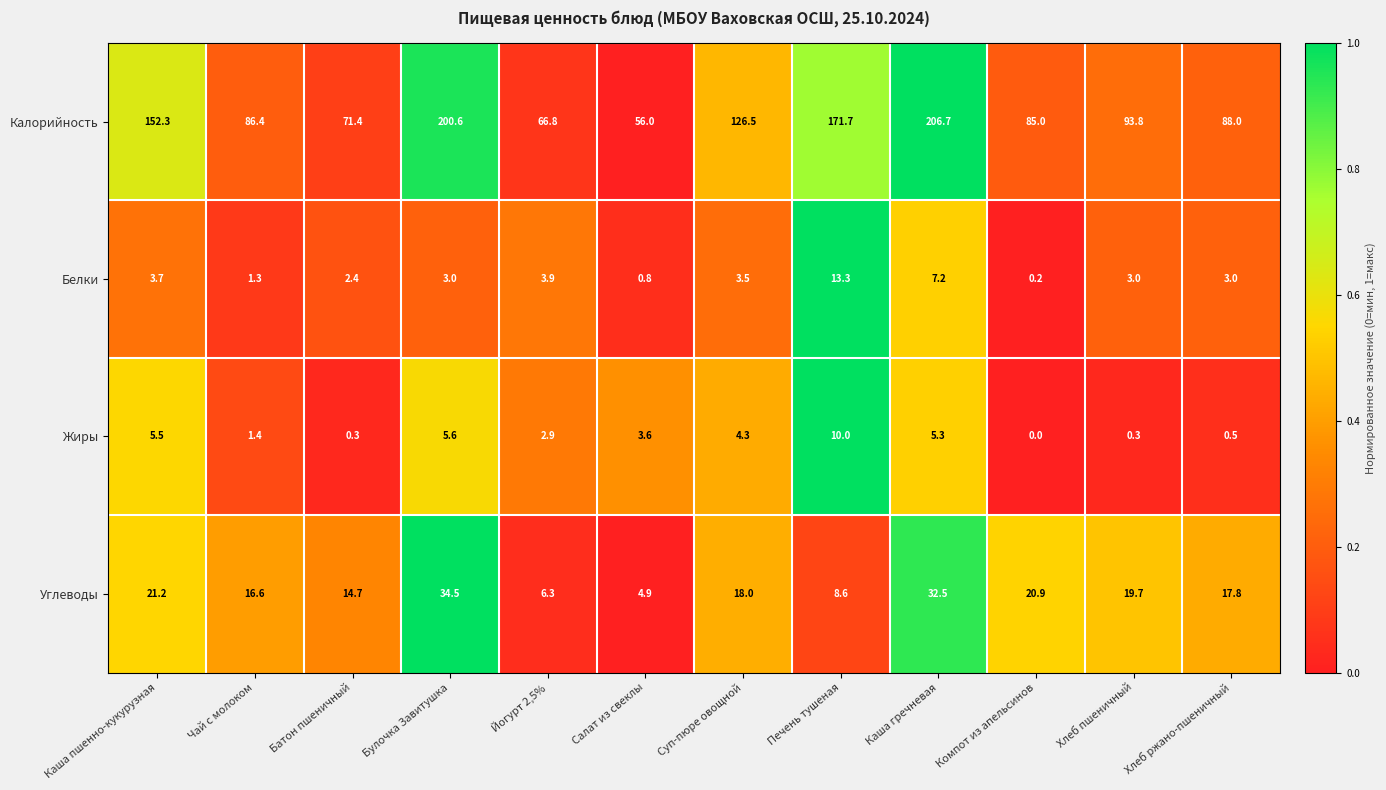

List the series in order of their peak value, highest first.

Калорийность, Углеводы, Белки, Жиры